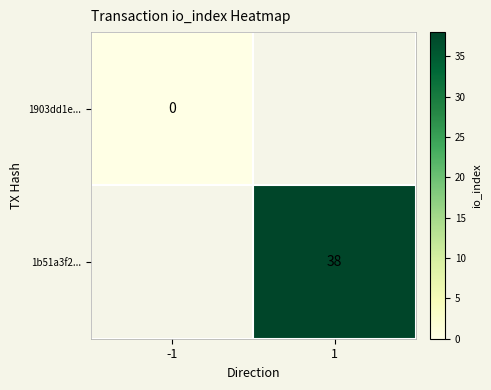

Is the value of 1b51a3f2... at 1 greater than the value of 1903dd1e... at -1?

Yes